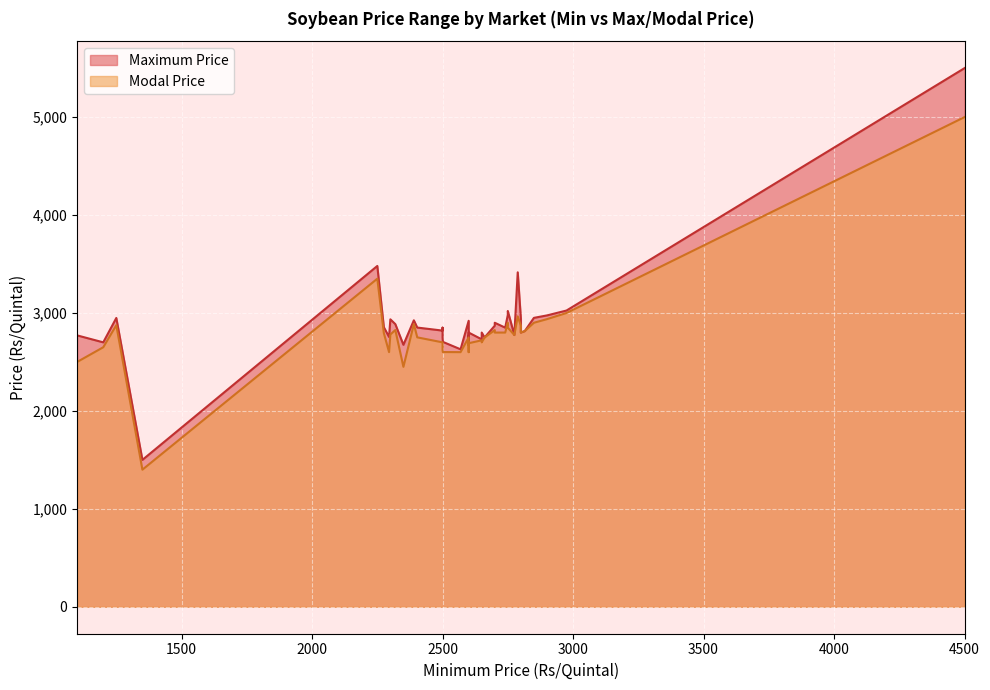

Rank the categories by Modal Price value from lowest to highest.

4, 30, 0, 10, 14, 24, 13, 6, 35, 37, 29, 23, 11, 34, 36, 19, 21, 39, 22, 38, 31, 27, 20, 26, 33, 1, 17, 18, 15, 25, 28, 32, 2, 5, 8, 9, 16, 3, 7, 12